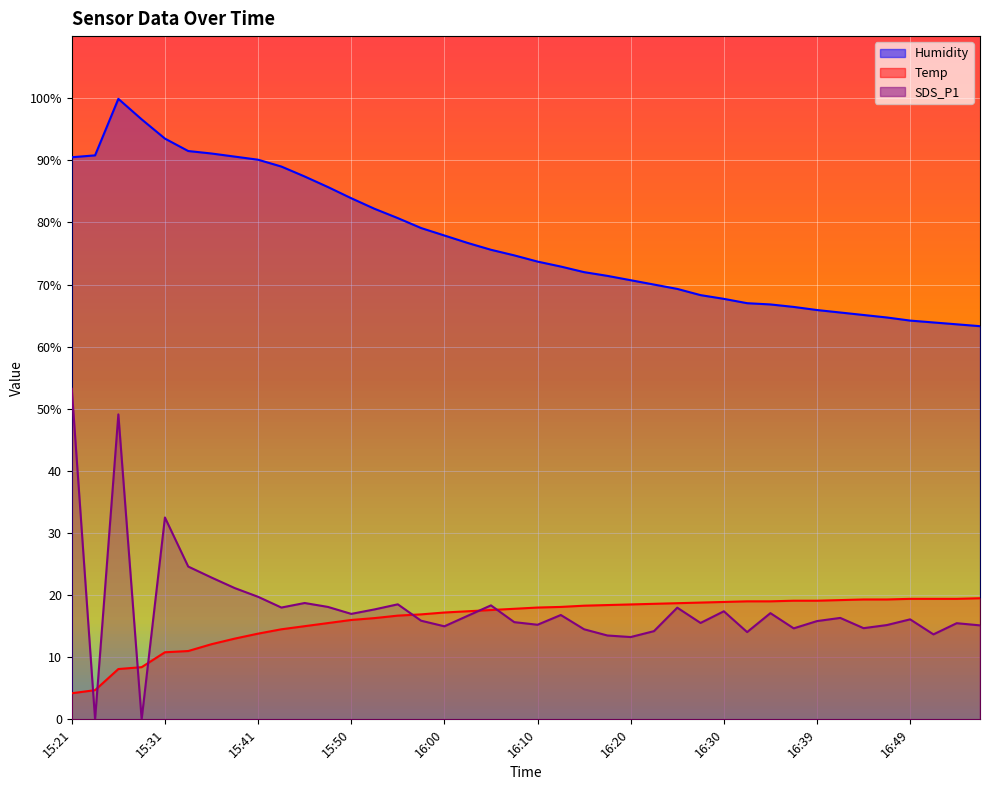

What is the approximate value of SDS_P1 at 15:21?

53.2